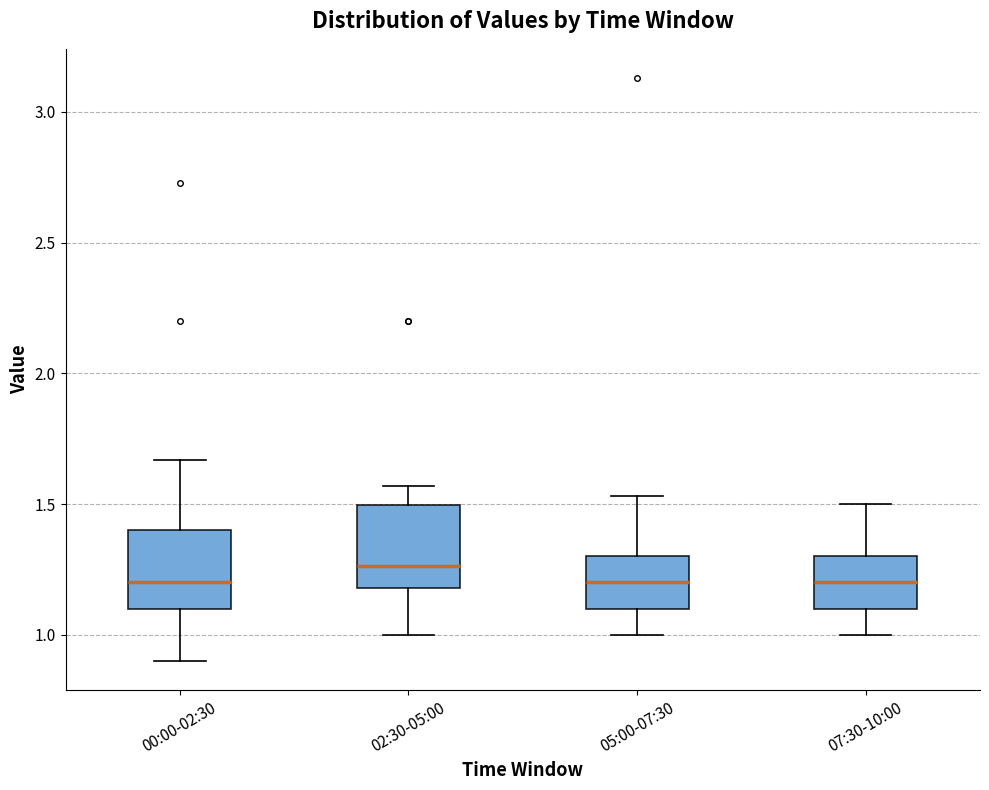

Reading left to right, transcribe this box plot: for each box, give where its median line is, the range the box spans, and where its two whiskers end, as read against the y-axis. The values are not printed on the chart, so give them approximately, as read against the axis.

00:00-02:30: median 1.20, box 1.10 to 1.40, whiskers 0.90 to 1.65
02:30-05:00: median 1.25, box 1.20 to 1.50, whiskers 1.00 to 1.55
05:00-07:30: median 1.20, box 1.10 to 1.30, whiskers 1.00 to 1.55
07:30-10:00: median 1.20, box 1.10 to 1.30, whiskers 1.00 to 1.50